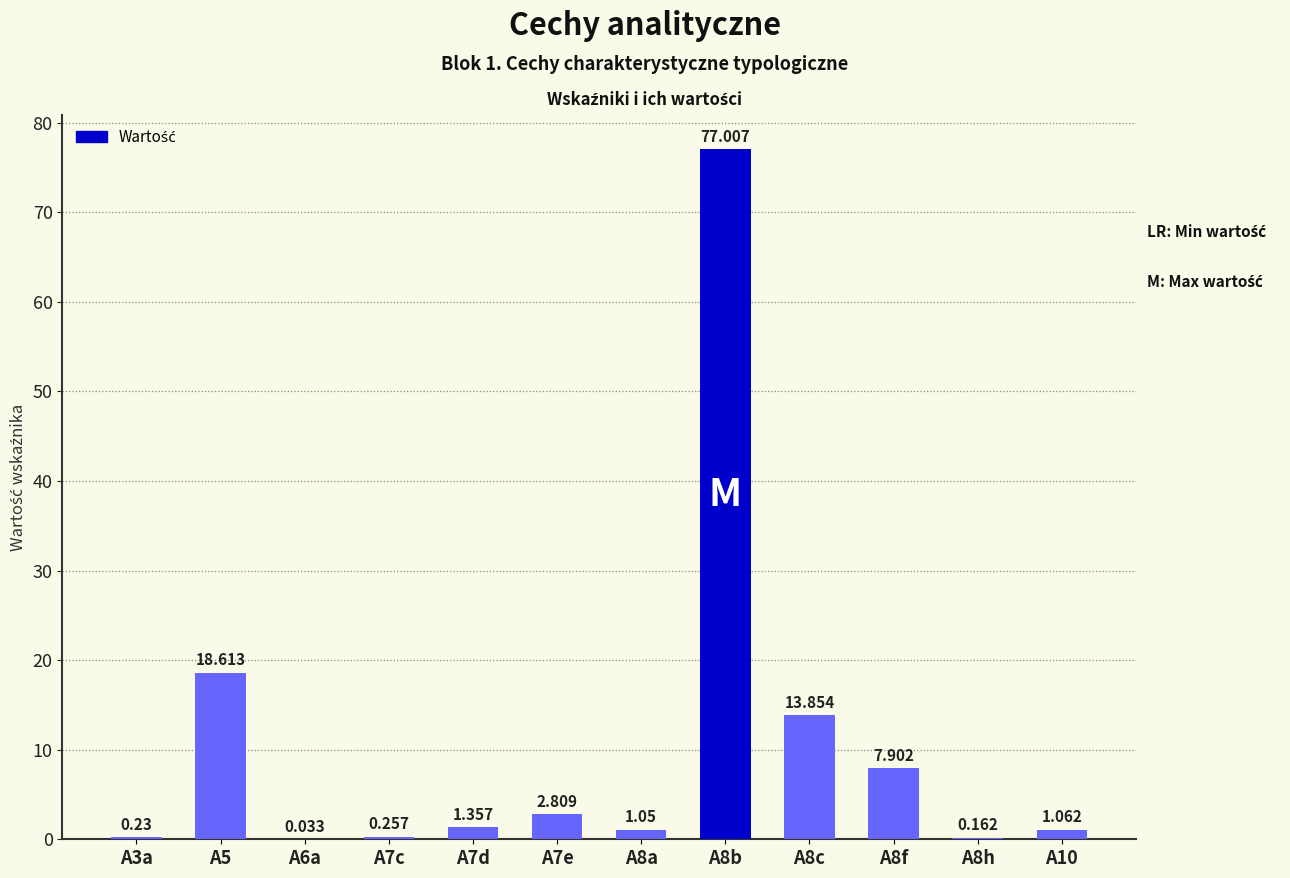

Between A6a and A8b, which is larger?

A8b